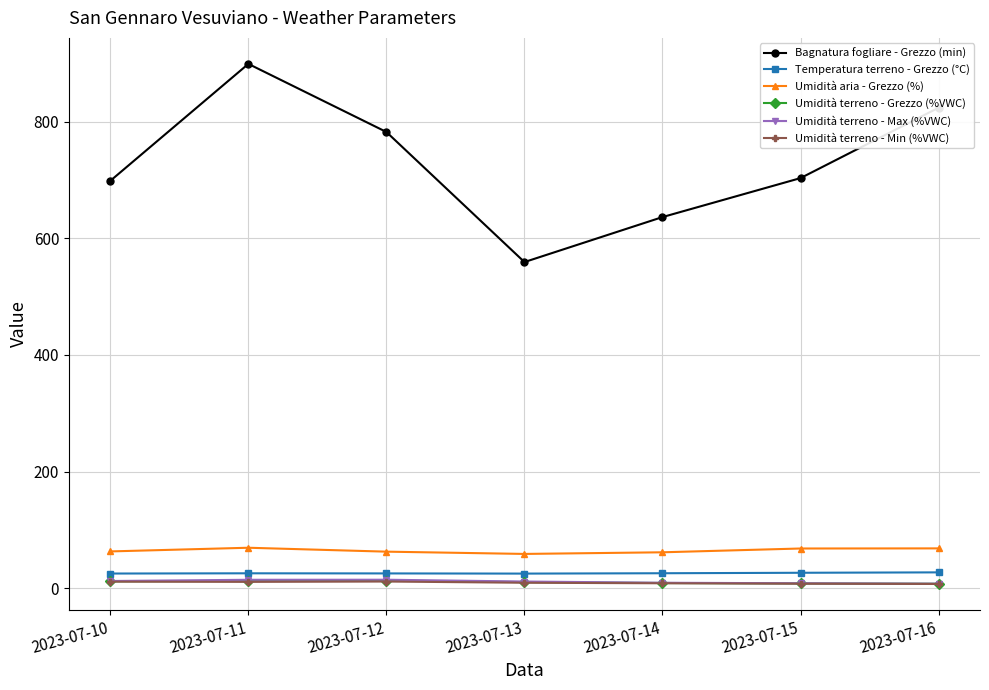

Is the value of Umidità terreno - Min (%VWC) at 2023-07-14 greater than the value of Bagnatura fogliare - Grezzo (min) at 2023-07-14?

No